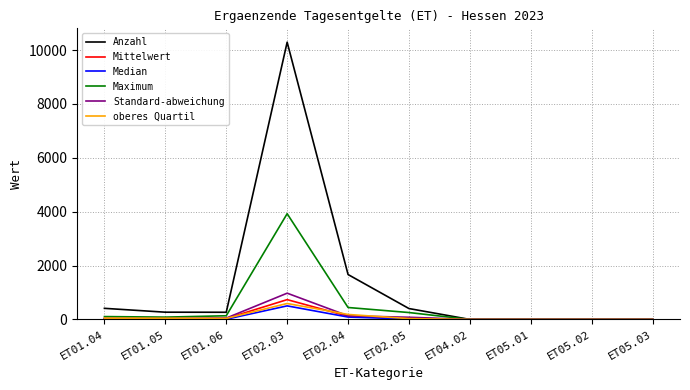

Does the chart have visible grid lines?

Yes